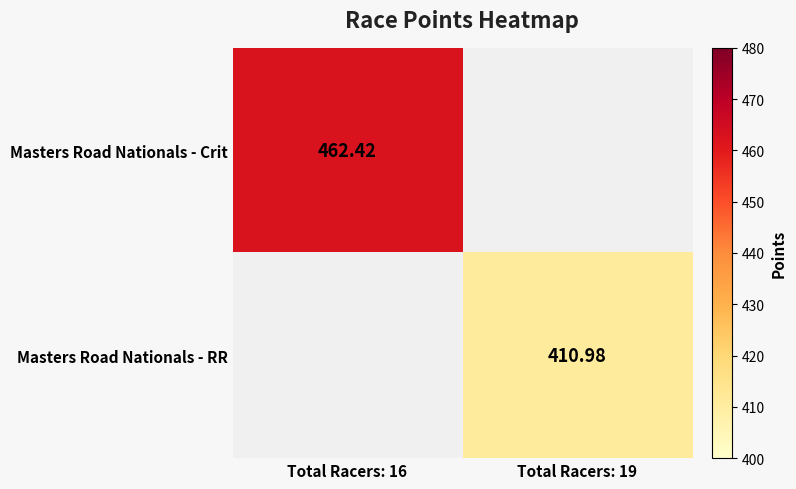

What is the lowest value of the Masters Road Nationals - Crit series?

462.4